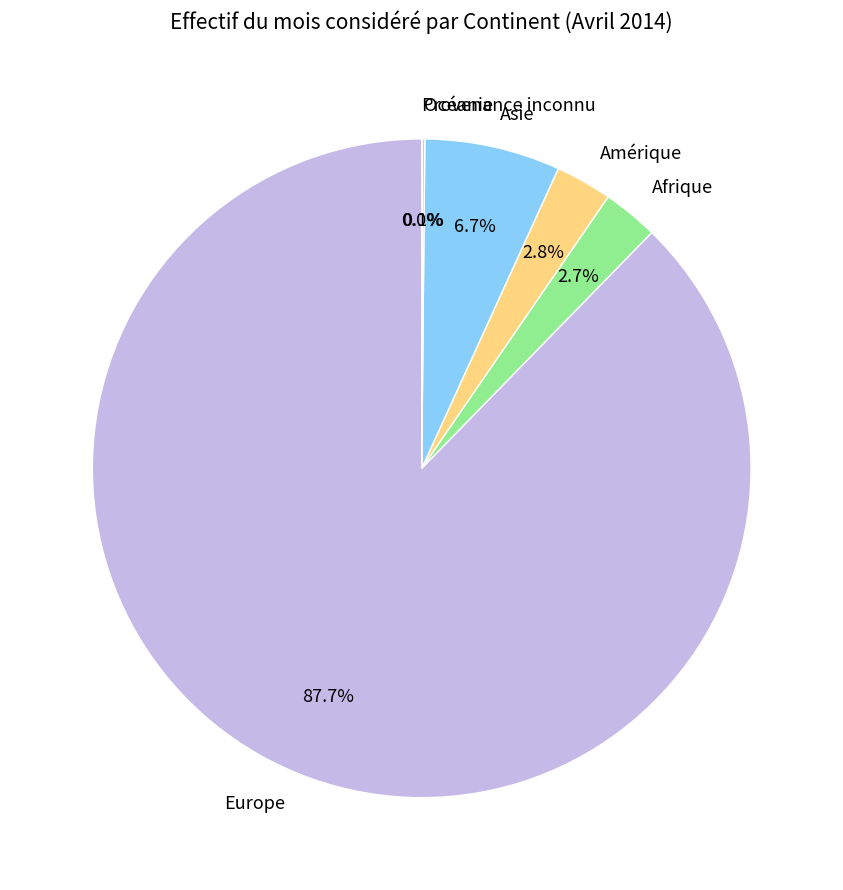

Combined, what portion of the pie is Amérique and Afrique?

5.5%